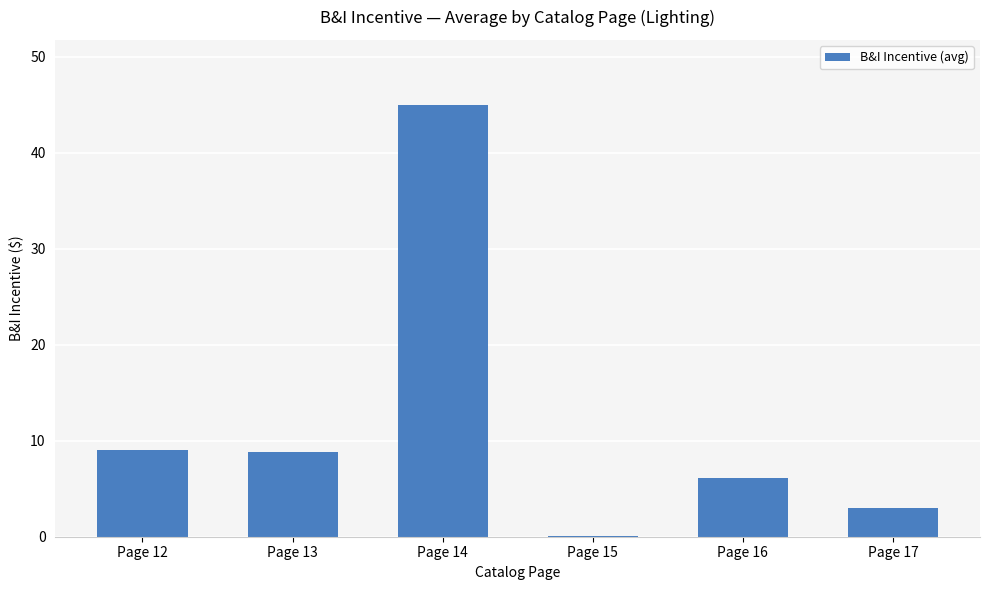

The value at Page 16 is 3.7. True or false?

False